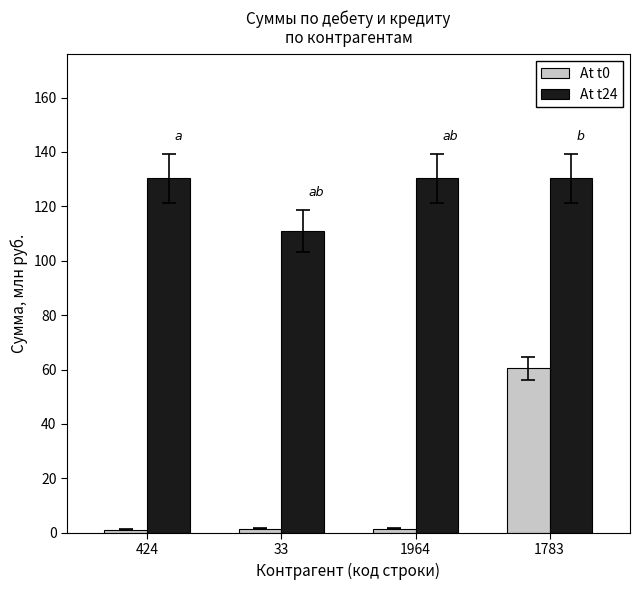

List the series in order of their overall mean, highest first.

At t24, At t0